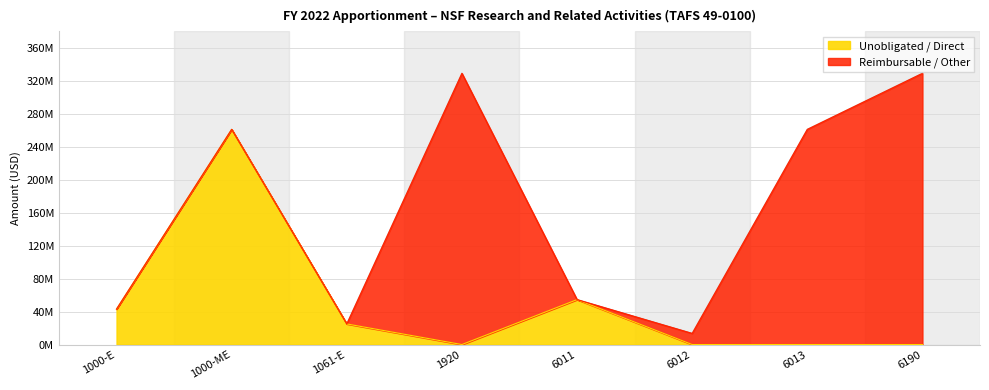

At which category does the chart reach its peak across all series?

1000-ME